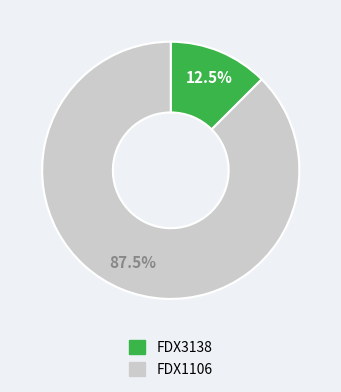

To the nearest percent, what is the difference between the largest and smallest slice percentages?

75%